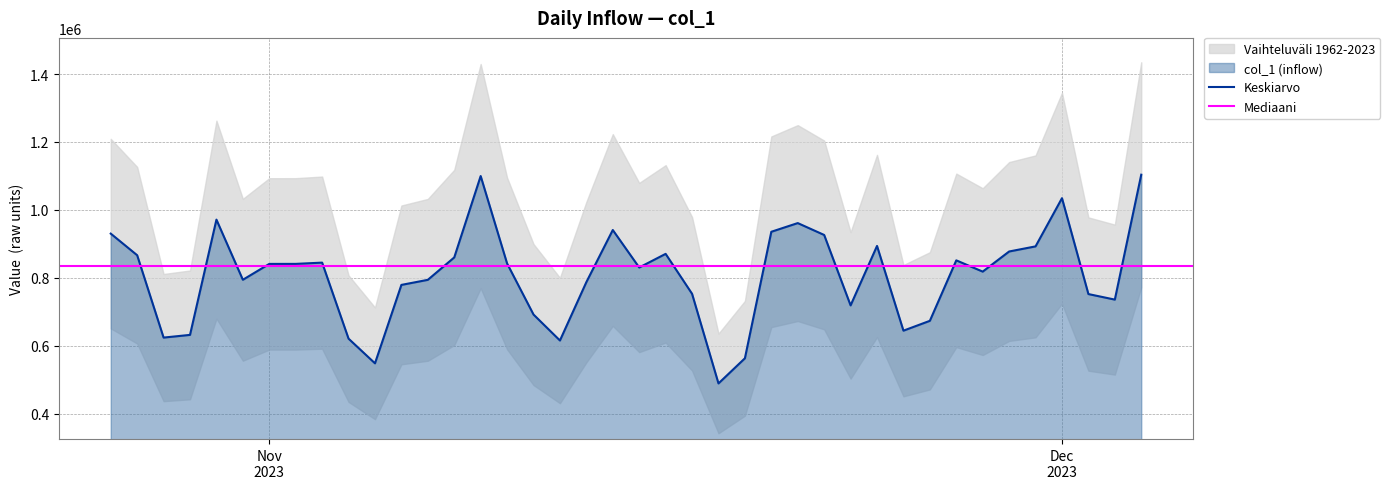

Which has a higher value, 2023-11-15 or 2023-12-04?

2023-12-04